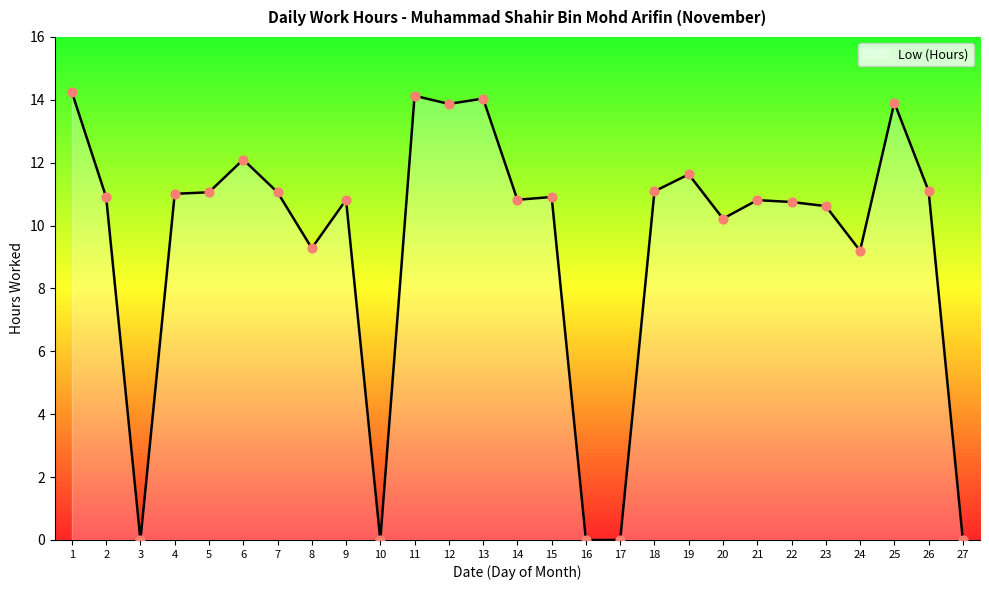

What is the ratio of the value at 21 to the value at 9?

1.0